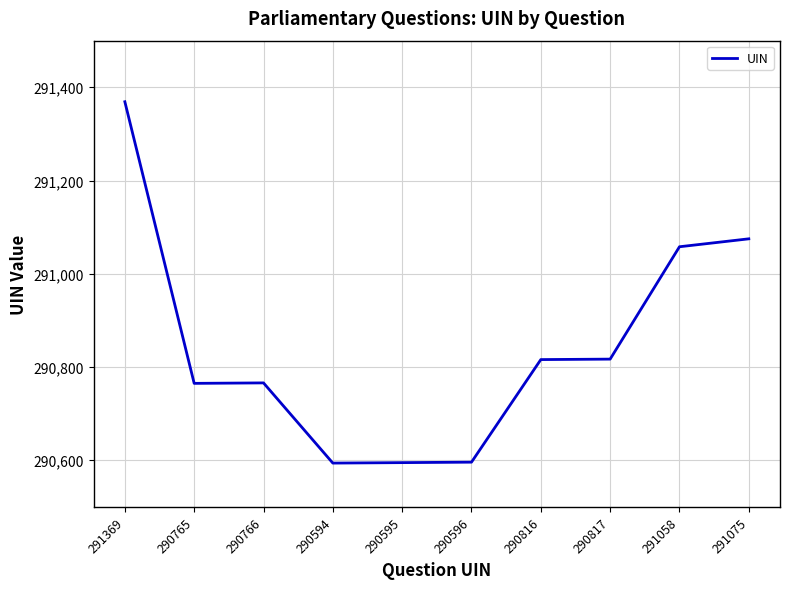

The value at 291058 is 291058. True or false?

True